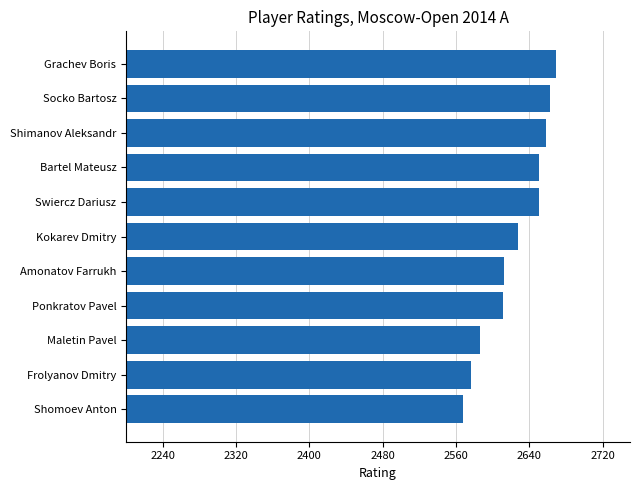

True or false: the data shows 2577 at Frolyanov Dmitry.

True